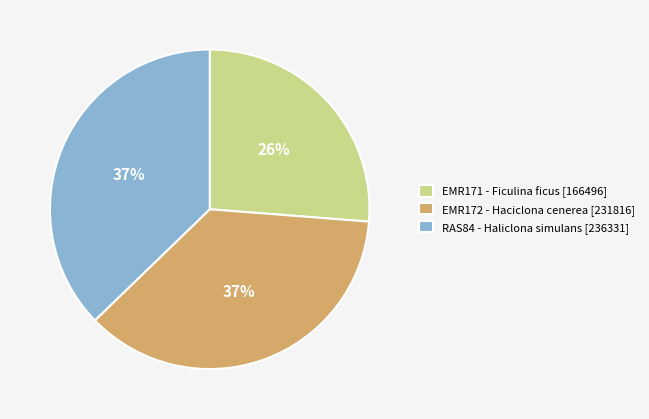

To the nearest percent, what is the average slice percentage?

33%